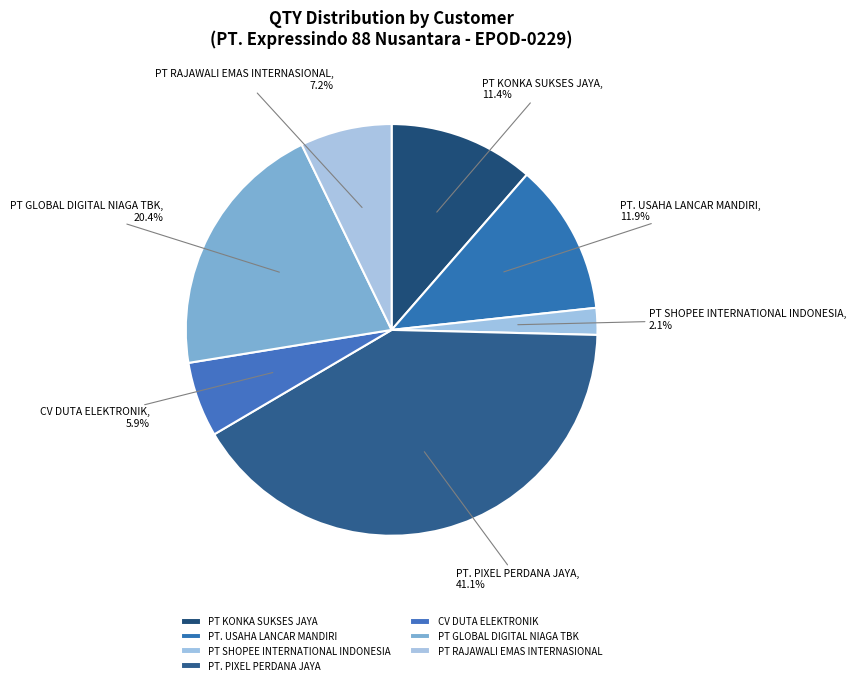

Does PT. USAHA LANCAR MANDIRI represent more than half of the total?

No